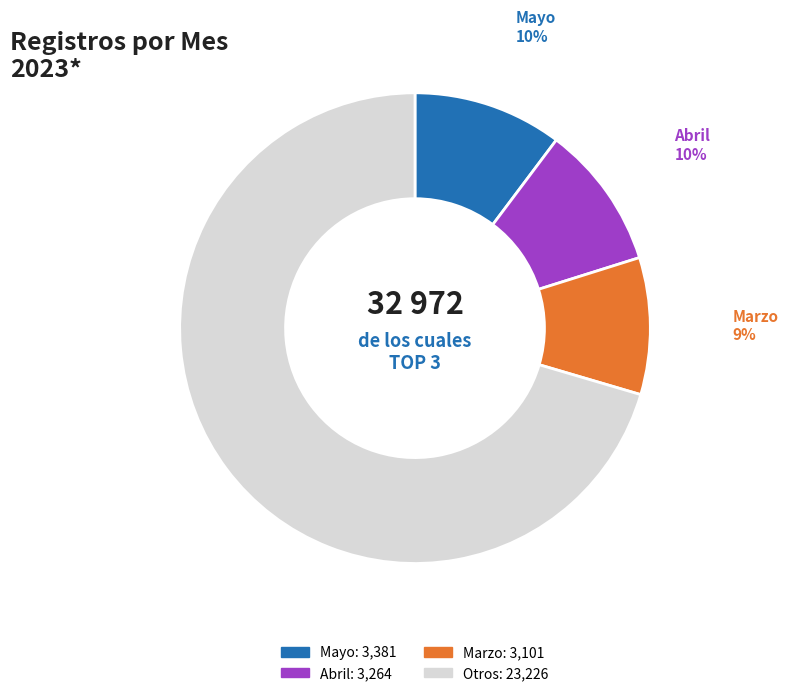

Does any single category account for the majority?

Yes